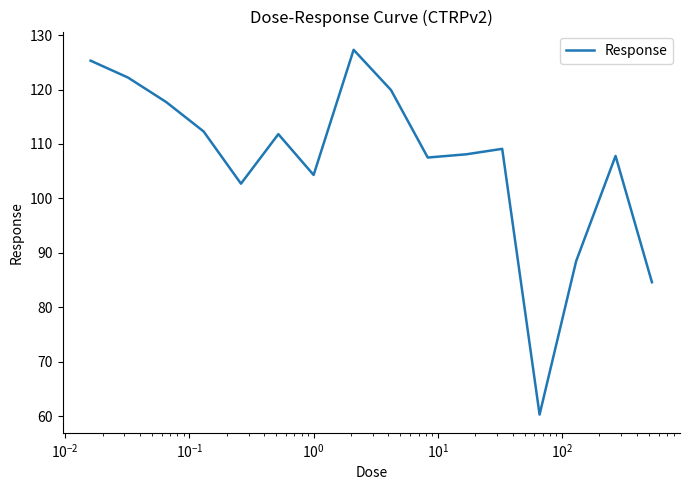

Reading left to right, transcribe all the data shown in this chart.

125.3	122.2	117.7	112.3	102.7	111.8	104.3	127.3	119.9	107.5	108.1	109.1	60.3	88.5	107.8	84.6